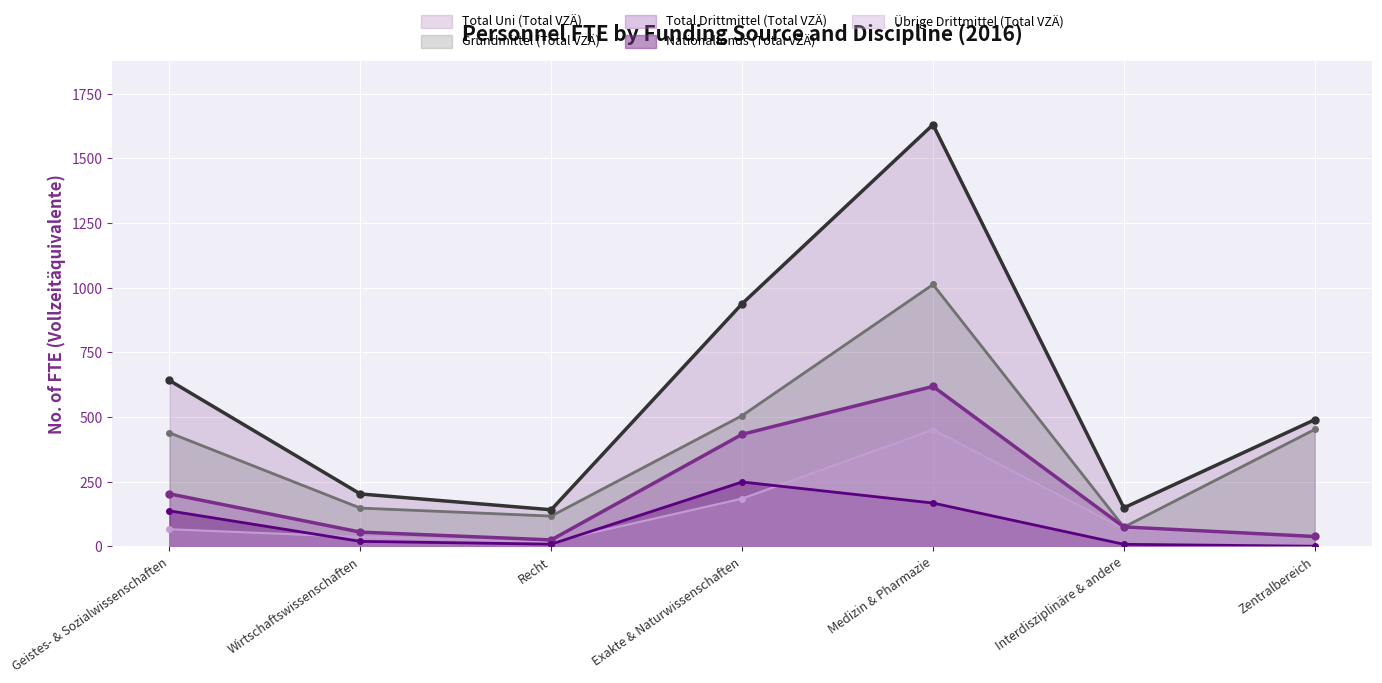

What is the approximate value of Übrige Drittmittel (Total VZÄ) at Zentralbereich?

37.7